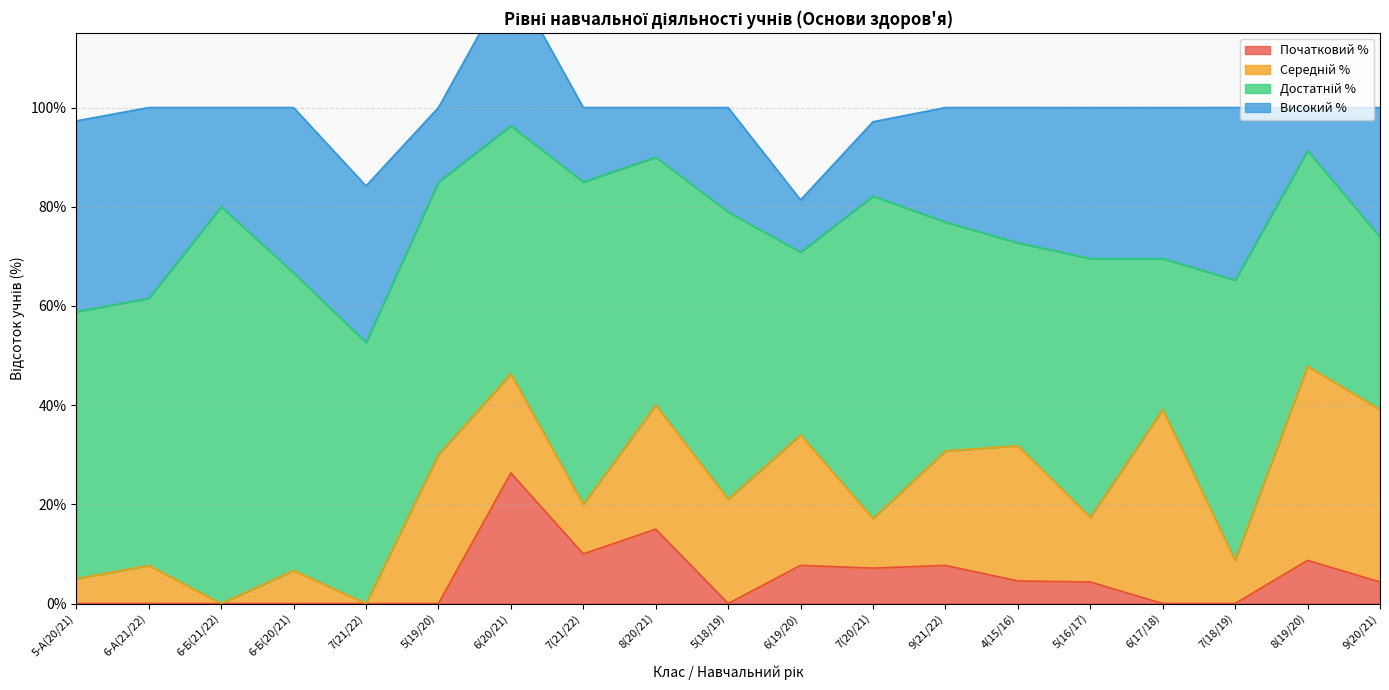

True or false: Достатній % and Високий % cross at least once.

False